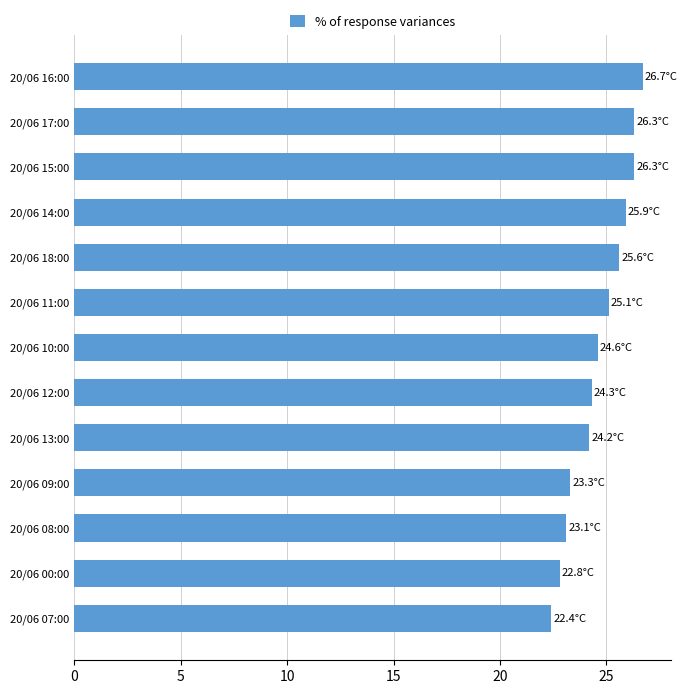

What is the value of the 6th bar from the top?

25.1